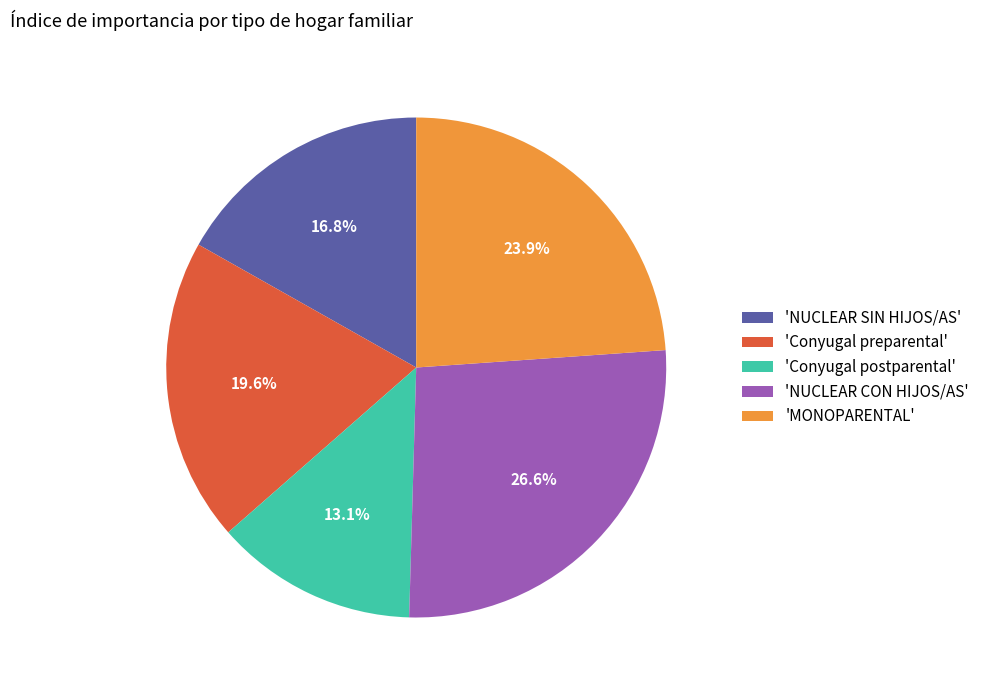

What is the largest slice in the pie chart?

'NUCLEAR CON HIJOS/AS'